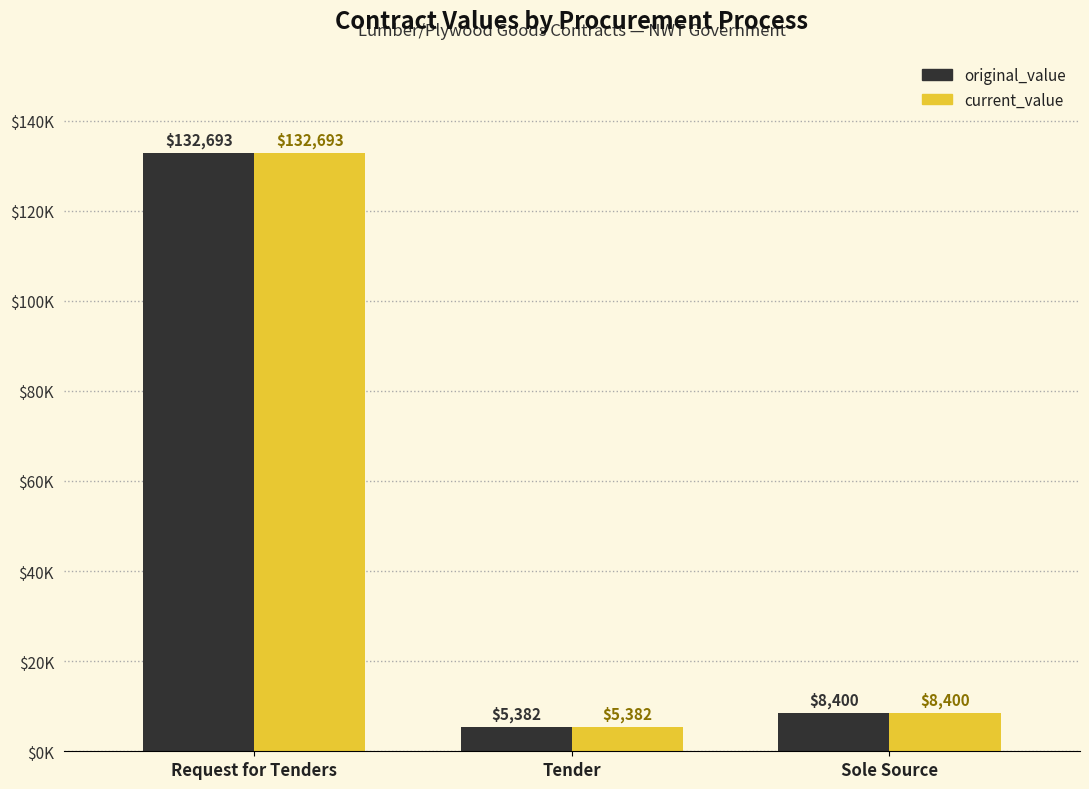

What are all the series names shown in the legend?

original_value, current_value